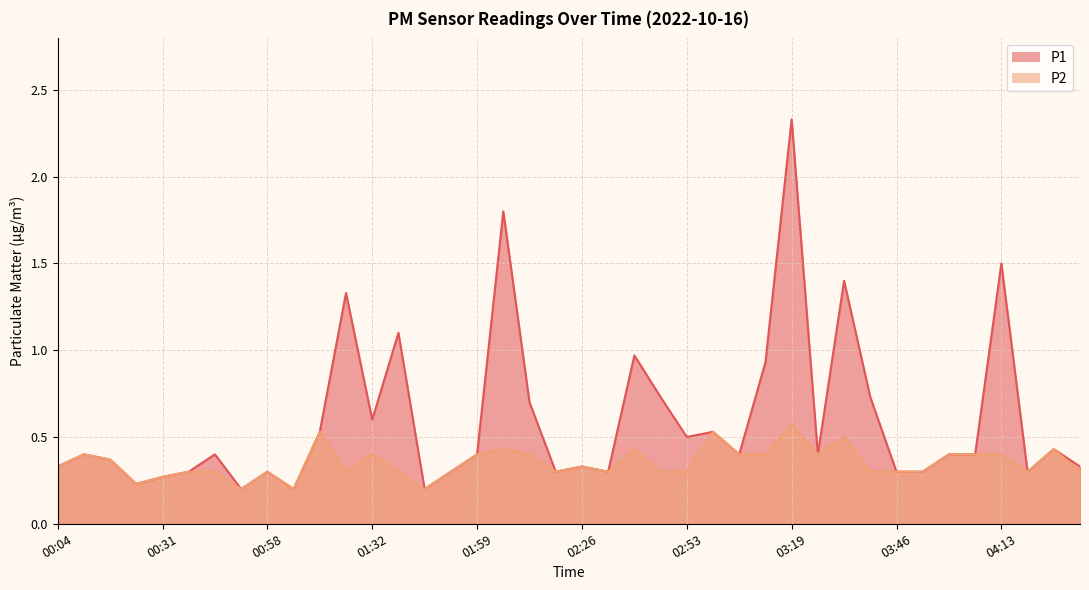

In P1, how many points are lower than both neighbors (excluding endpoints)?

11